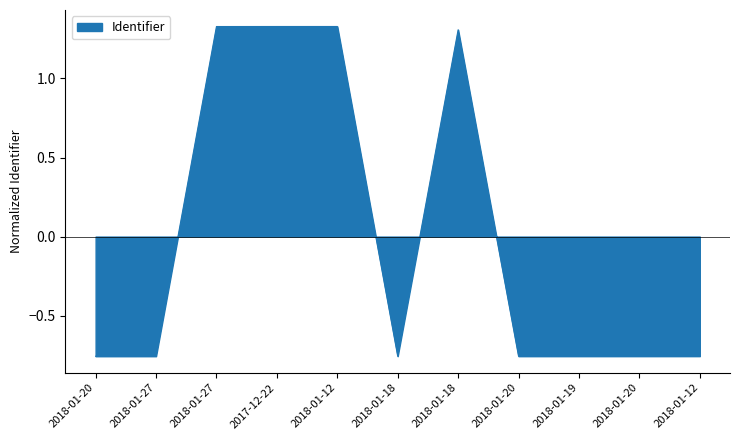

Reading left to right, list all the values displayed in this chart.

-0.8	-0.8	1.3	1.3	1.3	-0.8	1.3	-0.8	-0.8	-0.8	-0.8